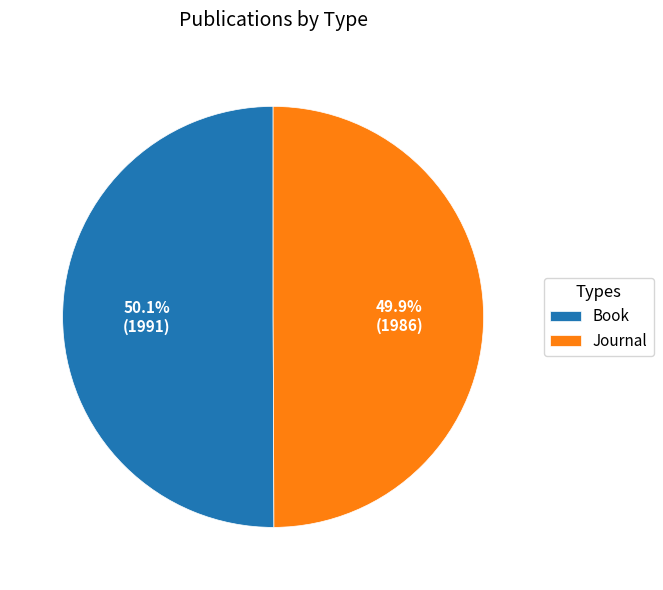

What is the ratio of the value at Journal to the value at Book?

1.0